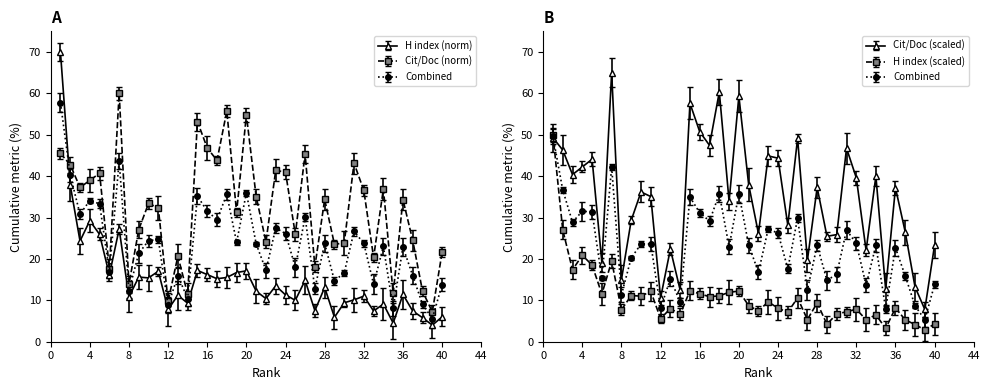

What is the maximum value for H index?

70.0